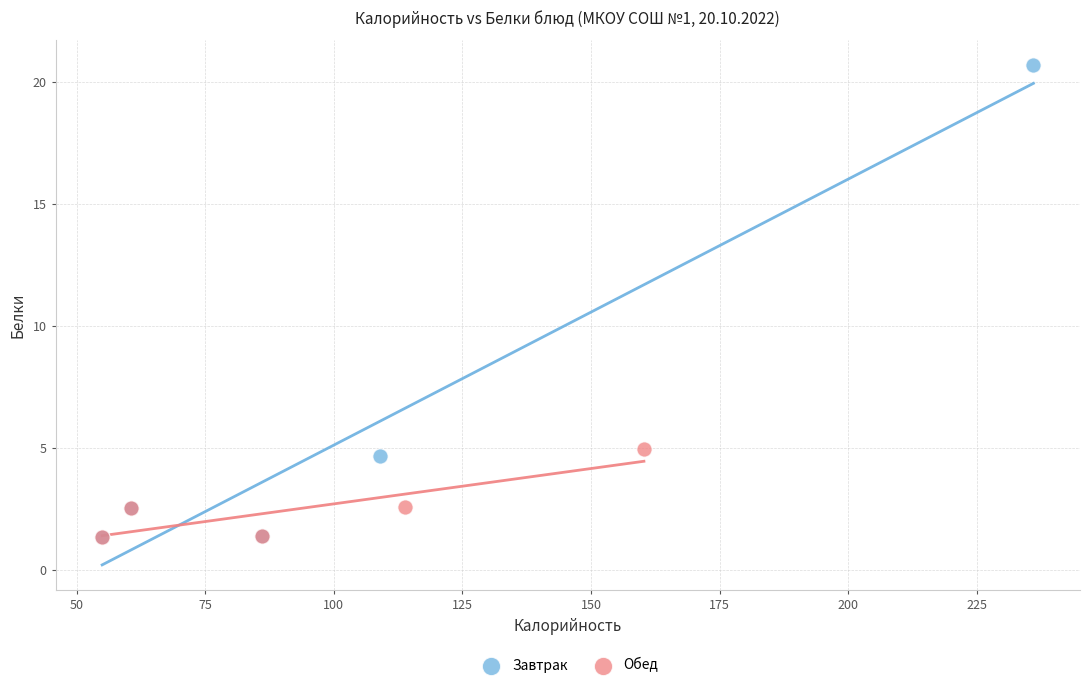

Which series contains the highest Y value?

Завтрак